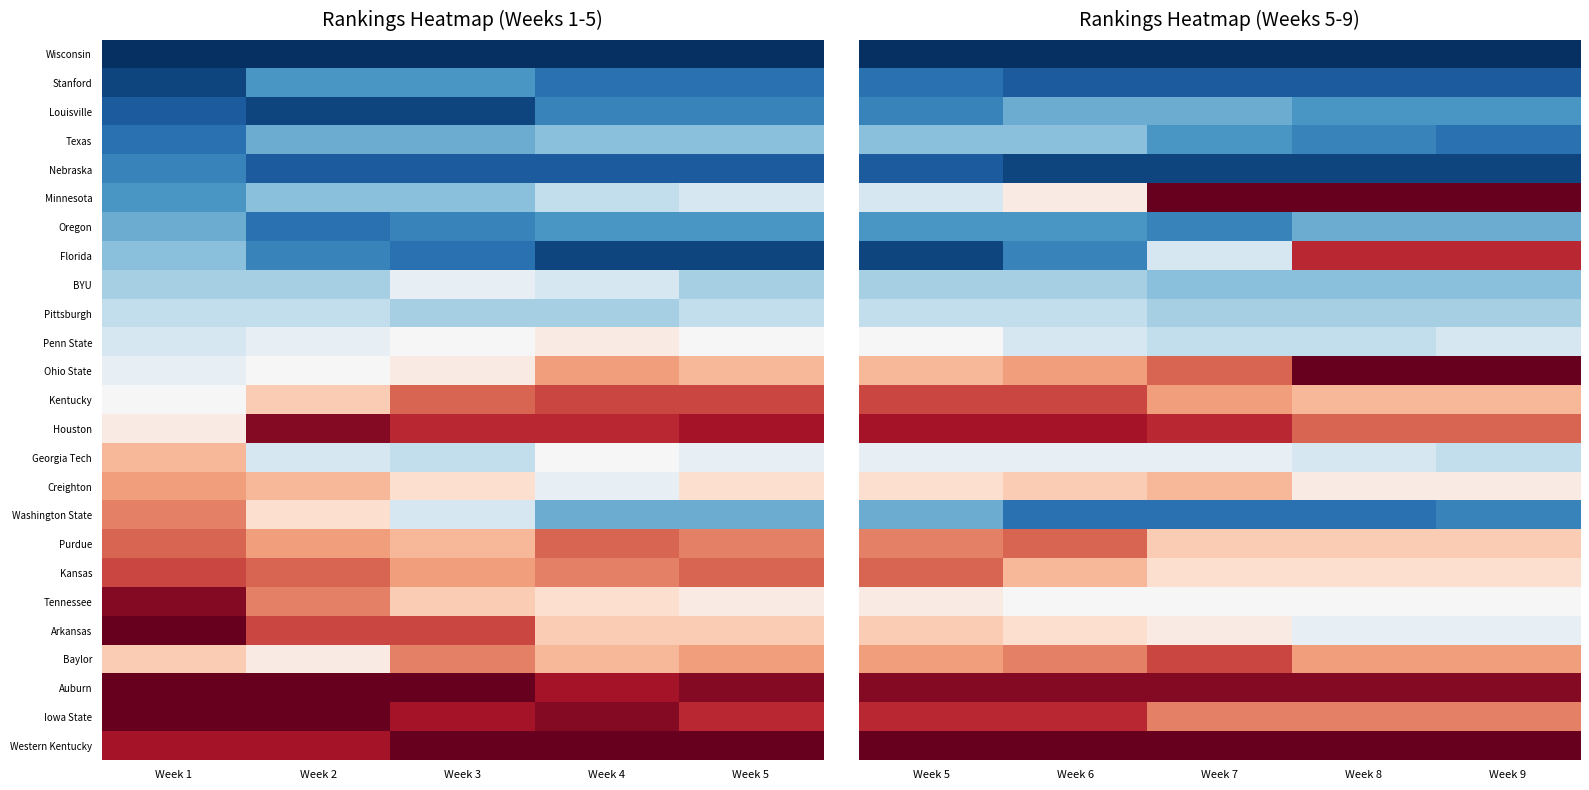

What is the minimum value shown in the chart?

1